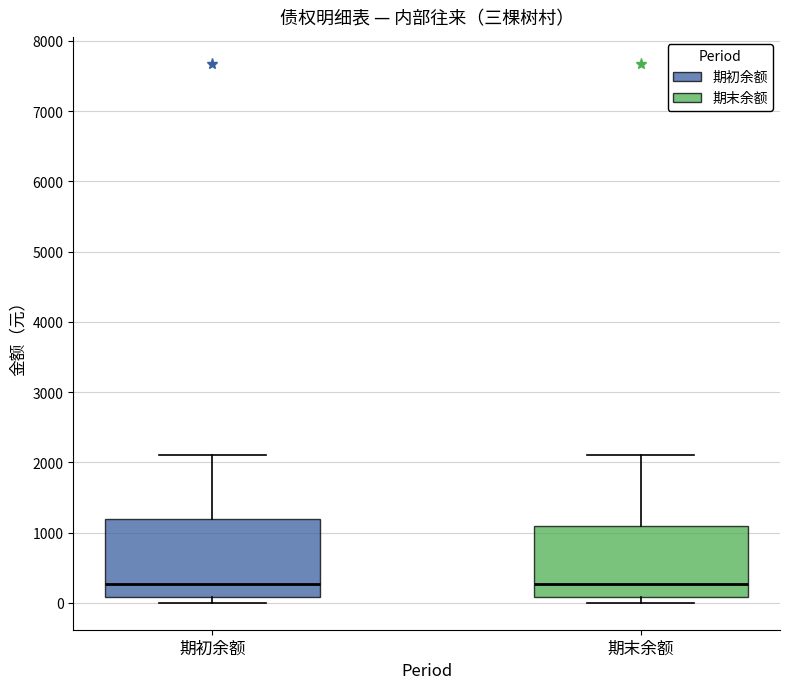

Reading left to right, read every box against the y-axis: the position of its median line, the range the box covers, and the ends of its whiskers. The values are not printed on the chart, so give them approximately, as read against the axis.

期初余额: median 300, box 100 to 1200, whiskers 0 to 2100
期末余额: median 300, box 100 to 1100, whiskers 0 to 2100